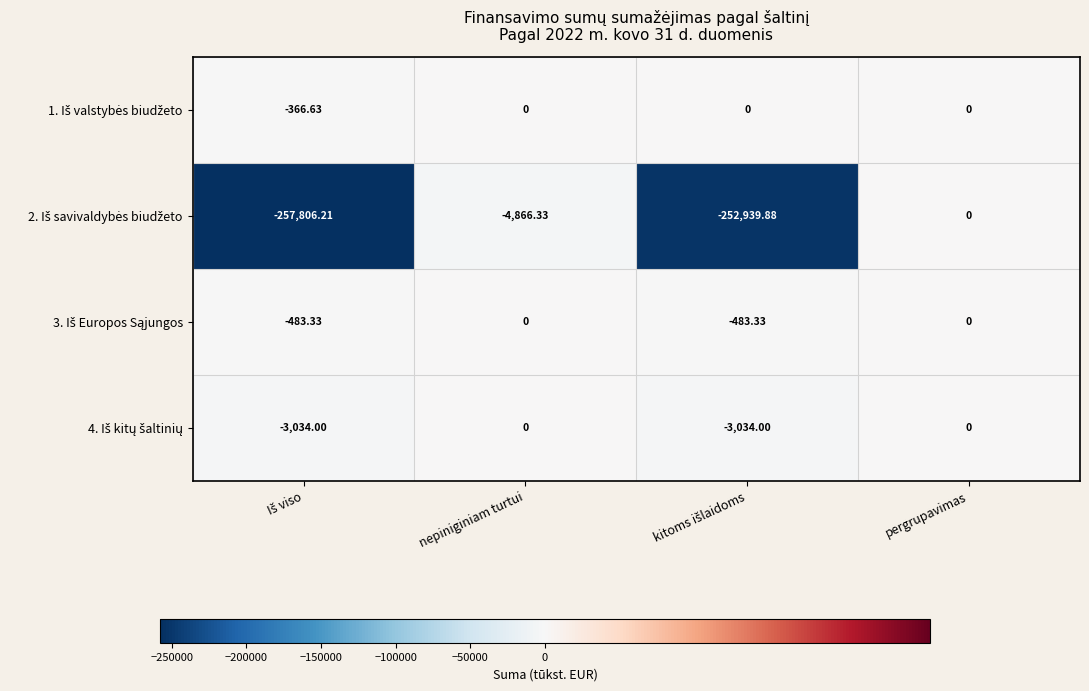

At which category is the sum across all series the highest?

pergrupavimas